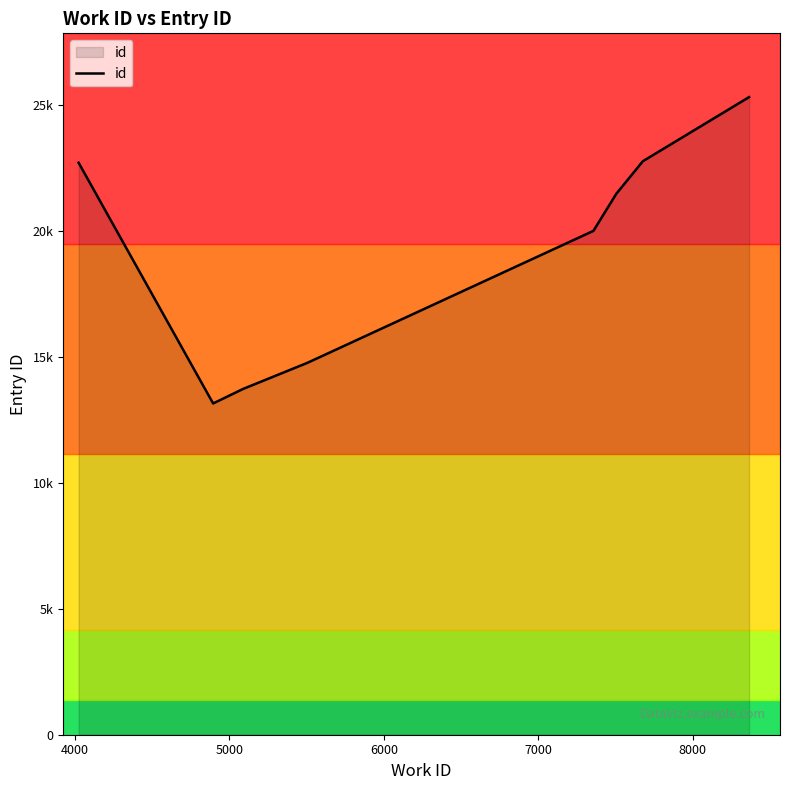

Reading right to left, extract all data points from this chart.

25325	22778	21536	21524	20012	14770	13732	13157	22720